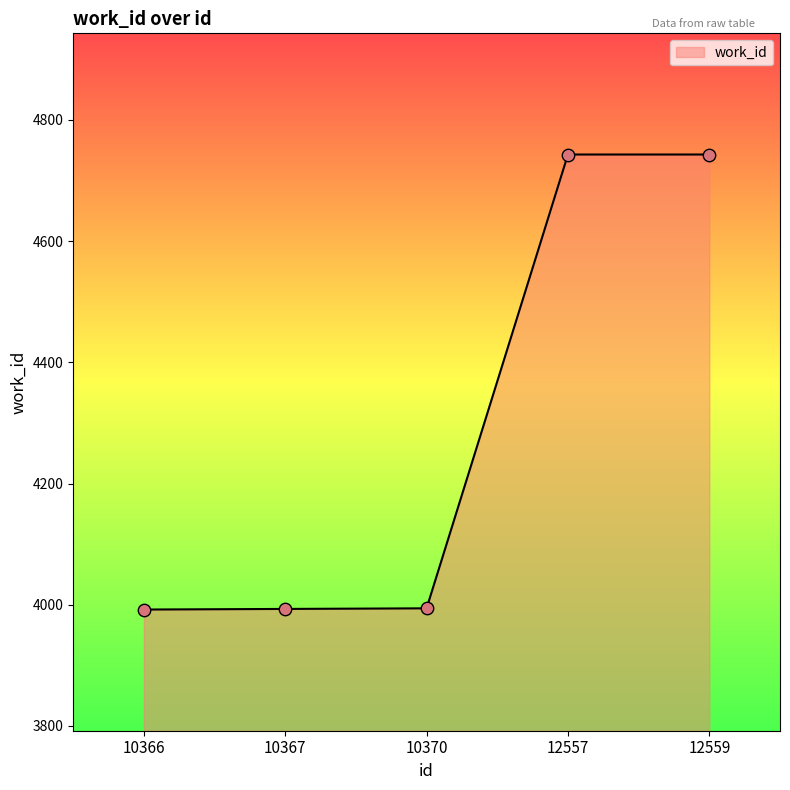

Approximately how many times larger is the value at 12557 compared to 10367?

1.2